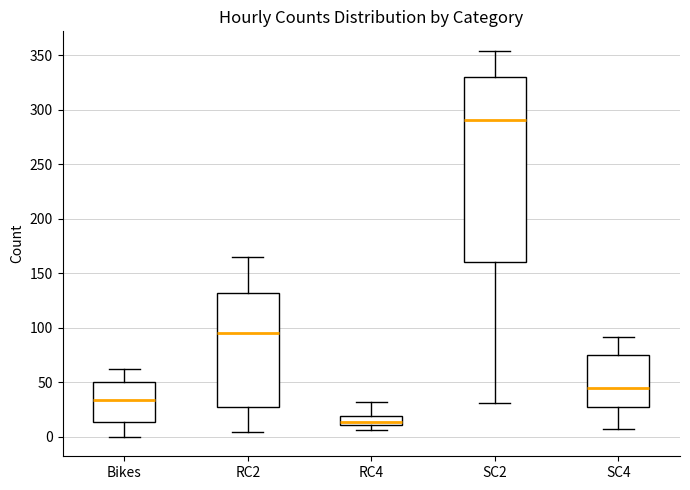

Reading left to right, transcribe this box plot: for each box, give where its median line is, the range the box spans, and where its two whiskers end, as read against the y-axis. The values are not printed on the chart, so give them approximately, as read against the axis.

Bikes: median 35, box 15 to 50, whiskers 0 to 60
RC2: median 95, box 25 to 130, whiskers 5 to 165
RC4: median 15, box 10 to 20, whiskers 5 to 30
SC2: median 290, box 160 to 330, whiskers 30 to 355
SC4: median 45, box 30 to 75, whiskers 5 to 90